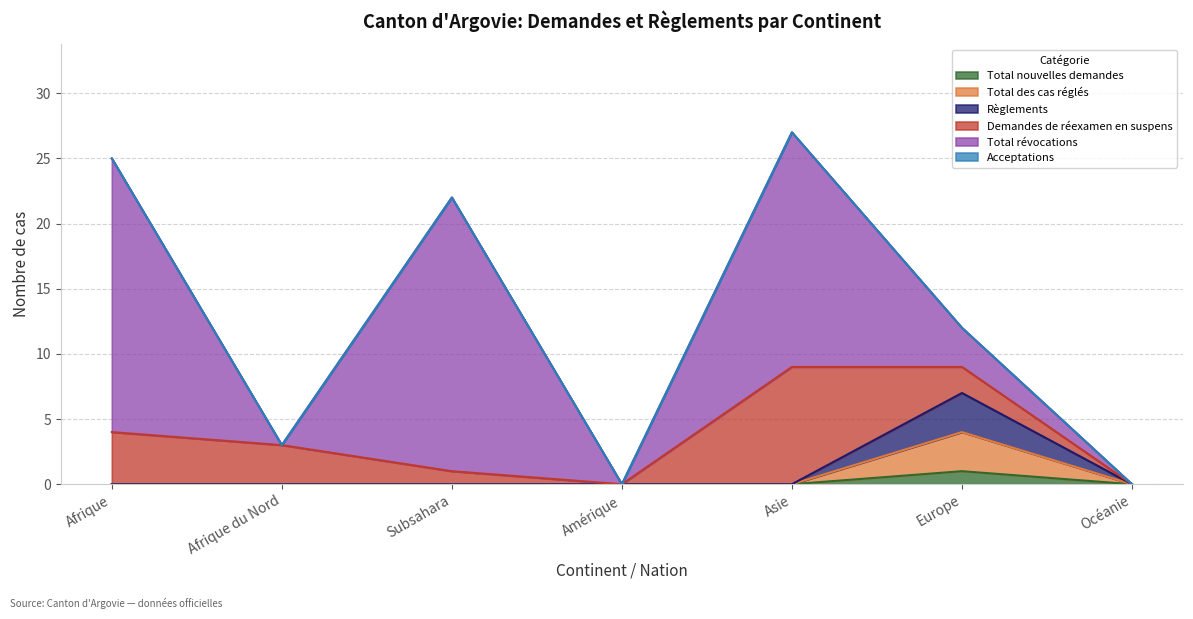

In Total des cas réglés, how many points are higher than both neighbors (excluding endpoints)?

1